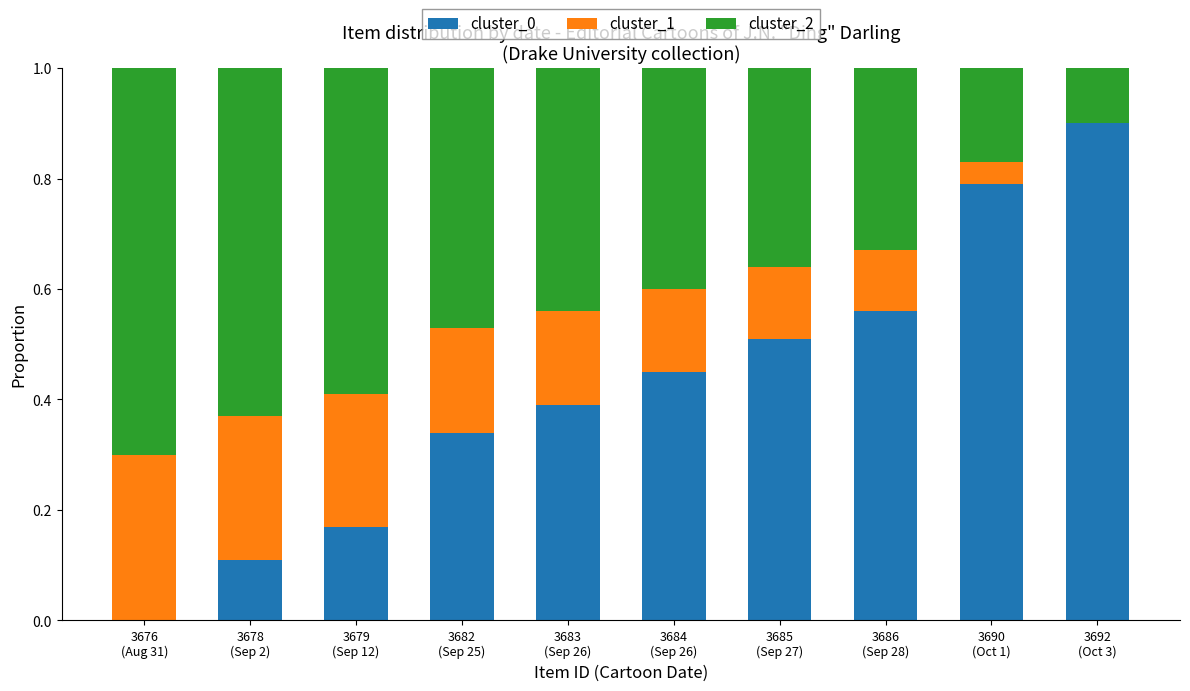

The value of cluster_0 at 3683
(Sep 26) is 0.4. True or false?

True